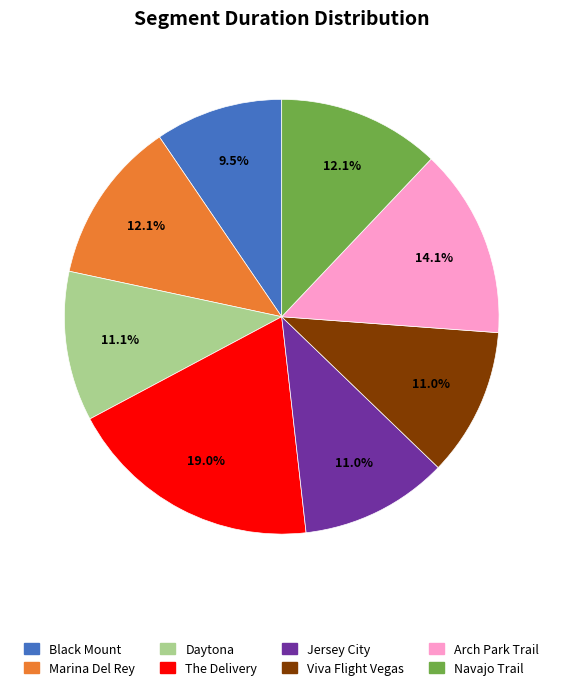

The Daytona slice represents 2% of the pie. True or false?

False